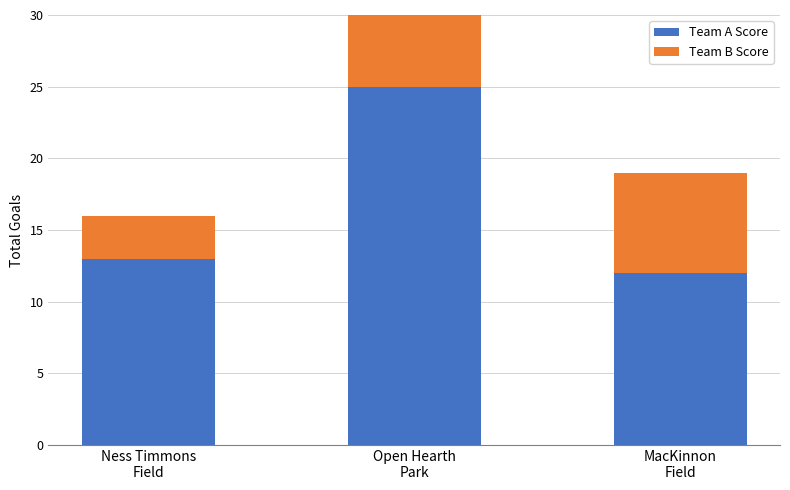

What position from the left is Open Hearth
Park?

2